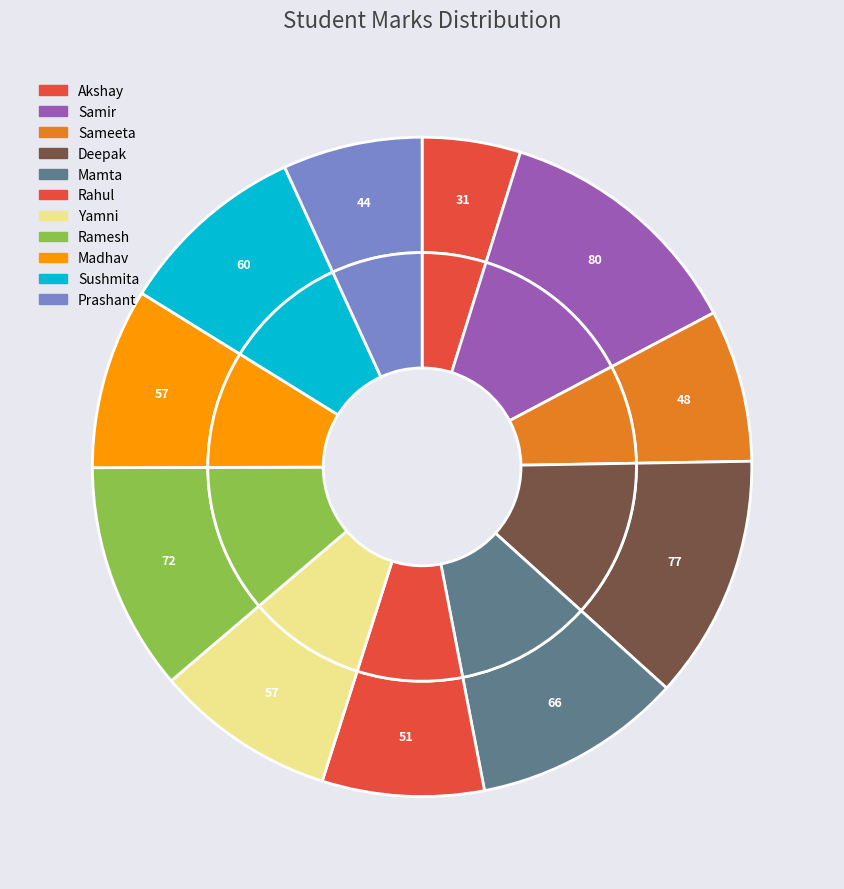

To the nearest percent, what is the combined percentage of Akshay and Prashant?

12%